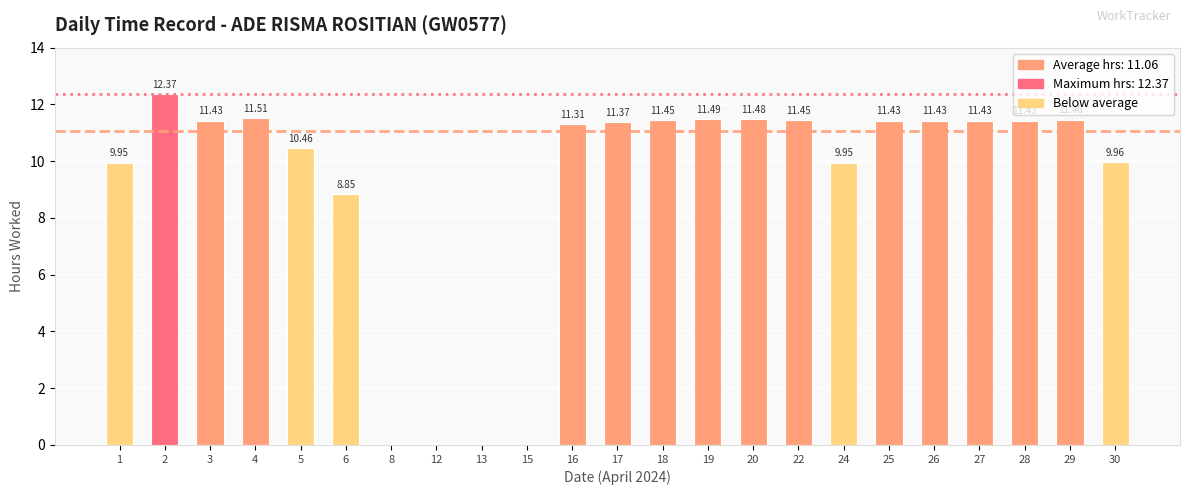

Count the number of categories in the chart.

23